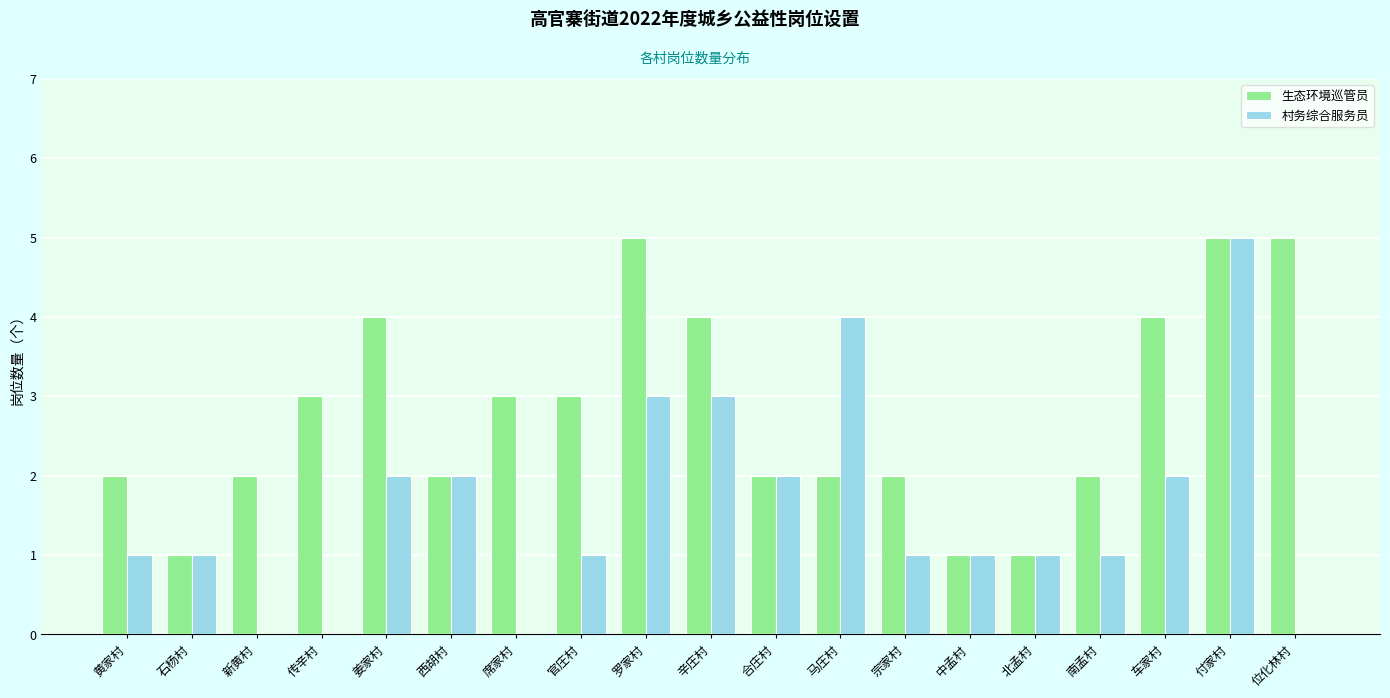

How many data points does each series have?

19